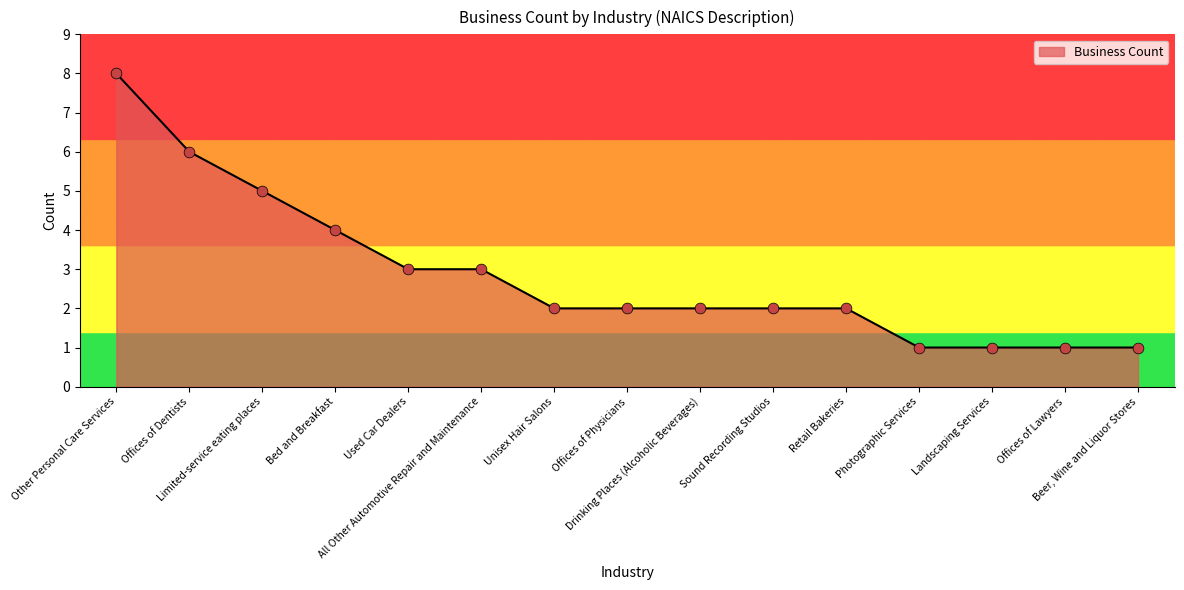

What is the change in value from Used Car Dealers to Drinking Places (Alcoholic Beverages)?

-1